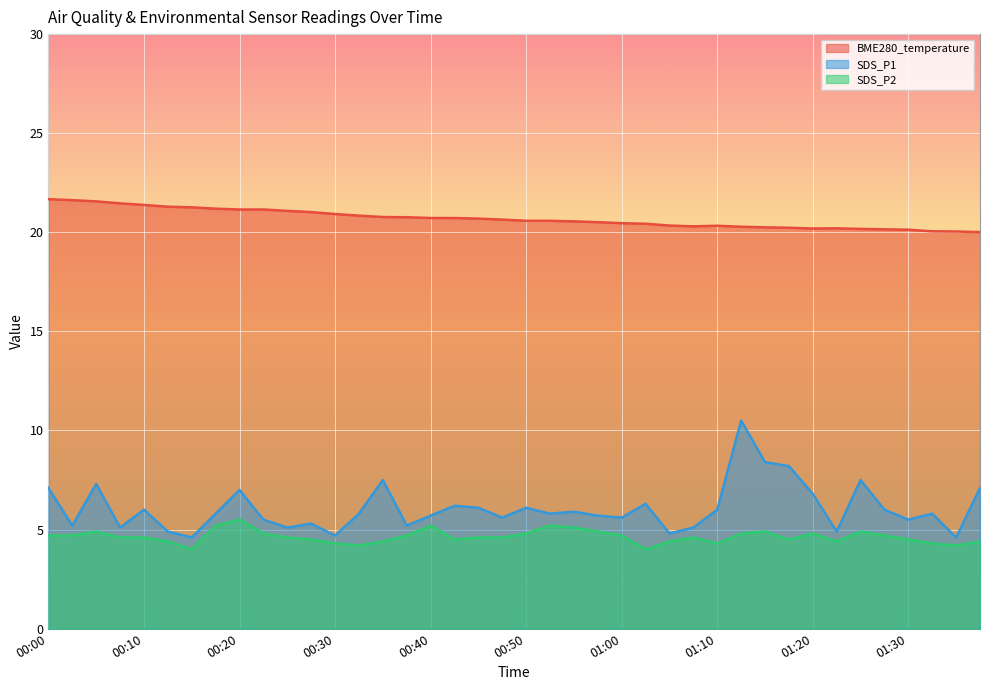

In SDS_P1, how many points are higher than both neighbors (excluding endpoints)?

12